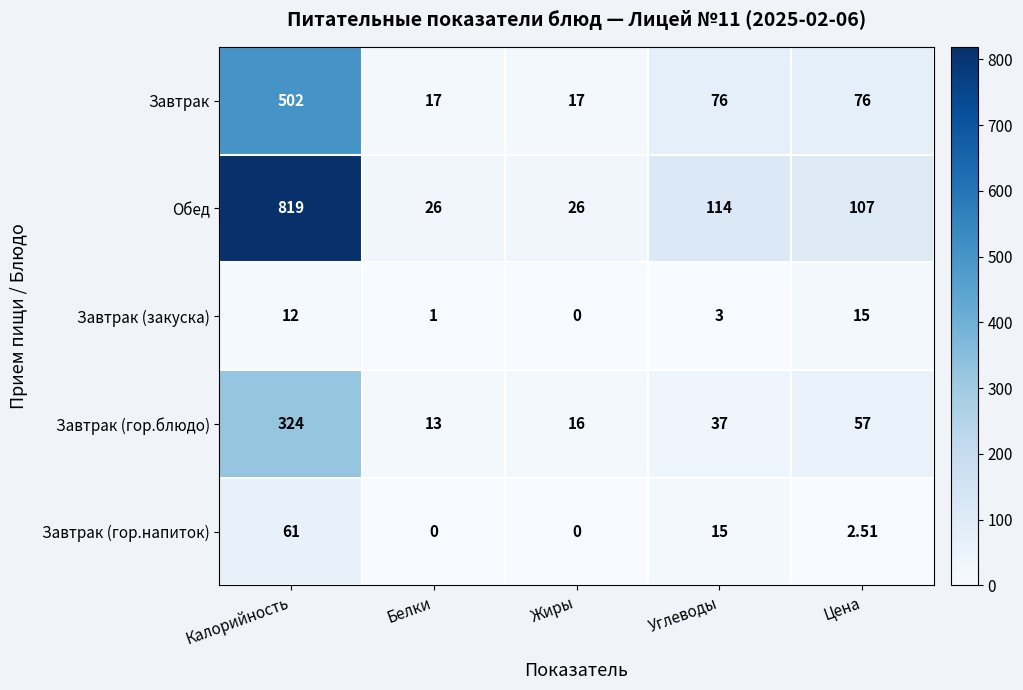

At Цена, list the series in order from smallest to largest.

Завтрак (гор.напиток), Завтрак (закуска), Завтрак (гор.блюдо), Завтрак, Обед